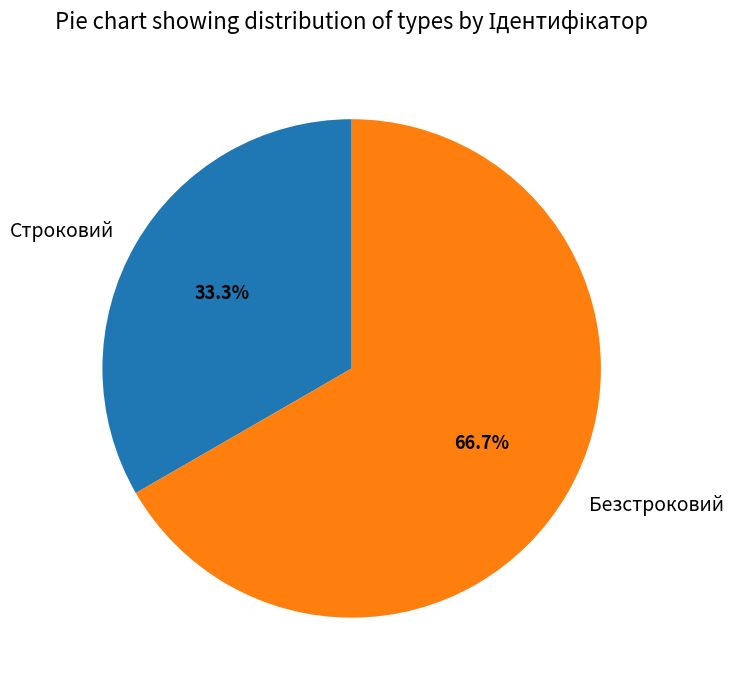

To the nearest percent, what is the difference between the Безстроковий and Строковий slice percentages?

33%